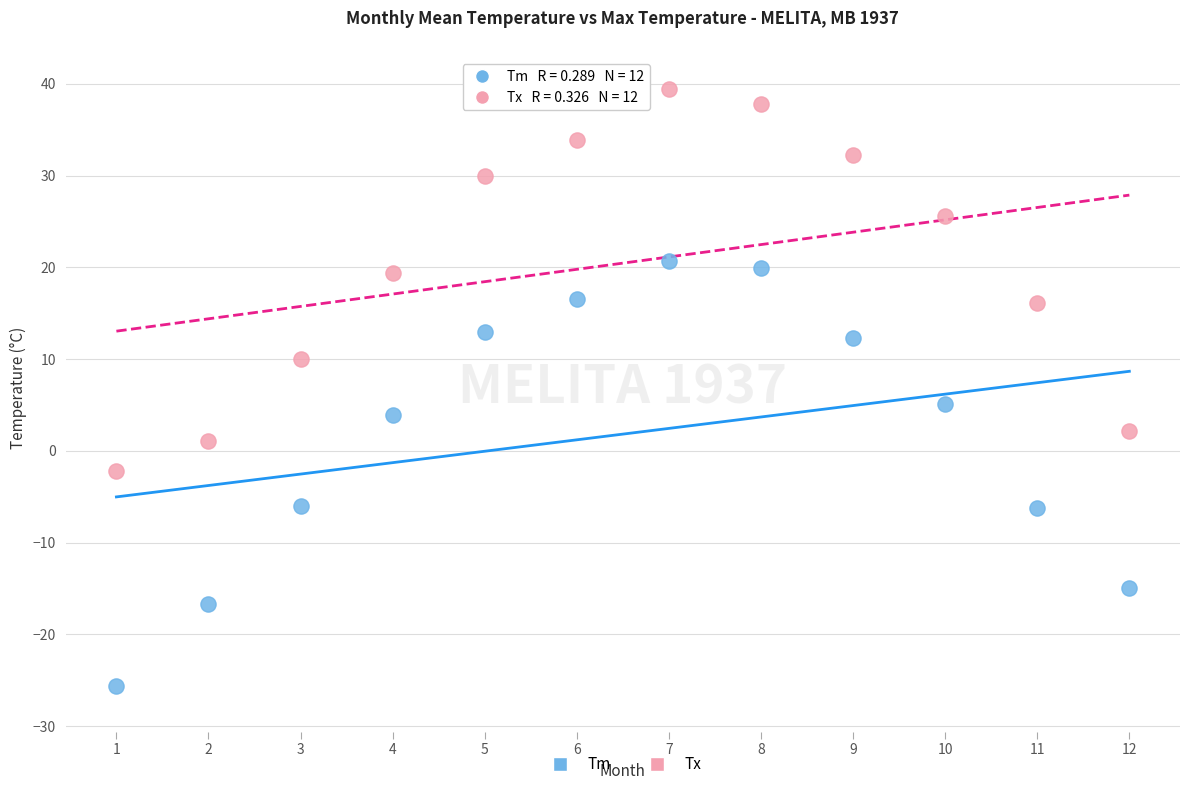

Across all data points, what is the range of Y values (max minus min)?

65.0